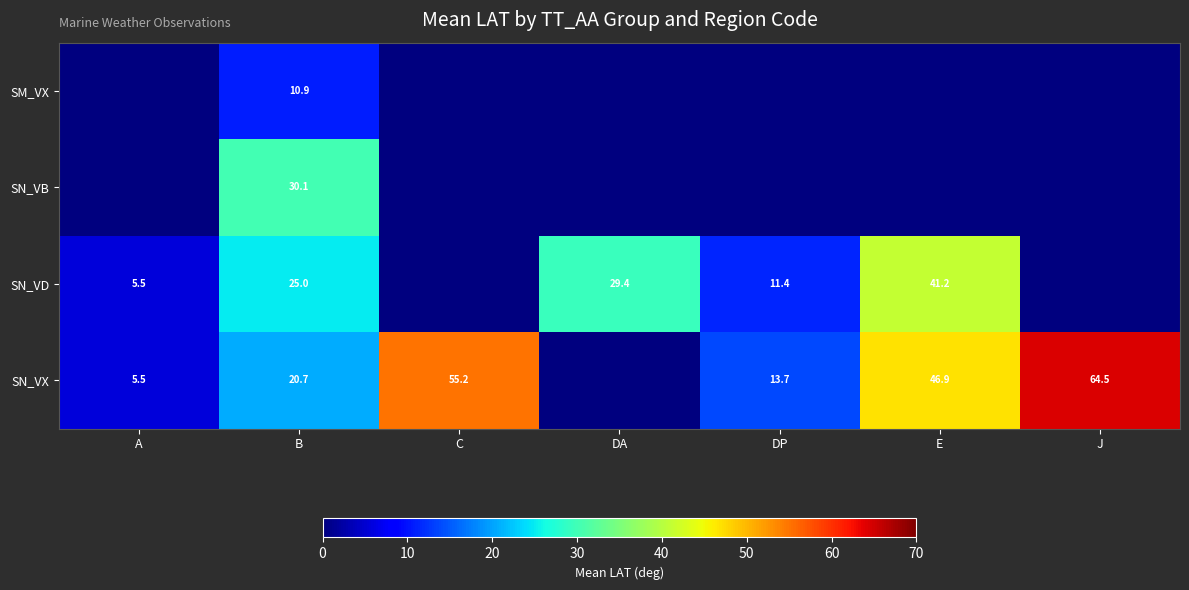

At B, list the series in order from smallest to largest.

SM_VX, SN_VX, SN_VD, SN_VB